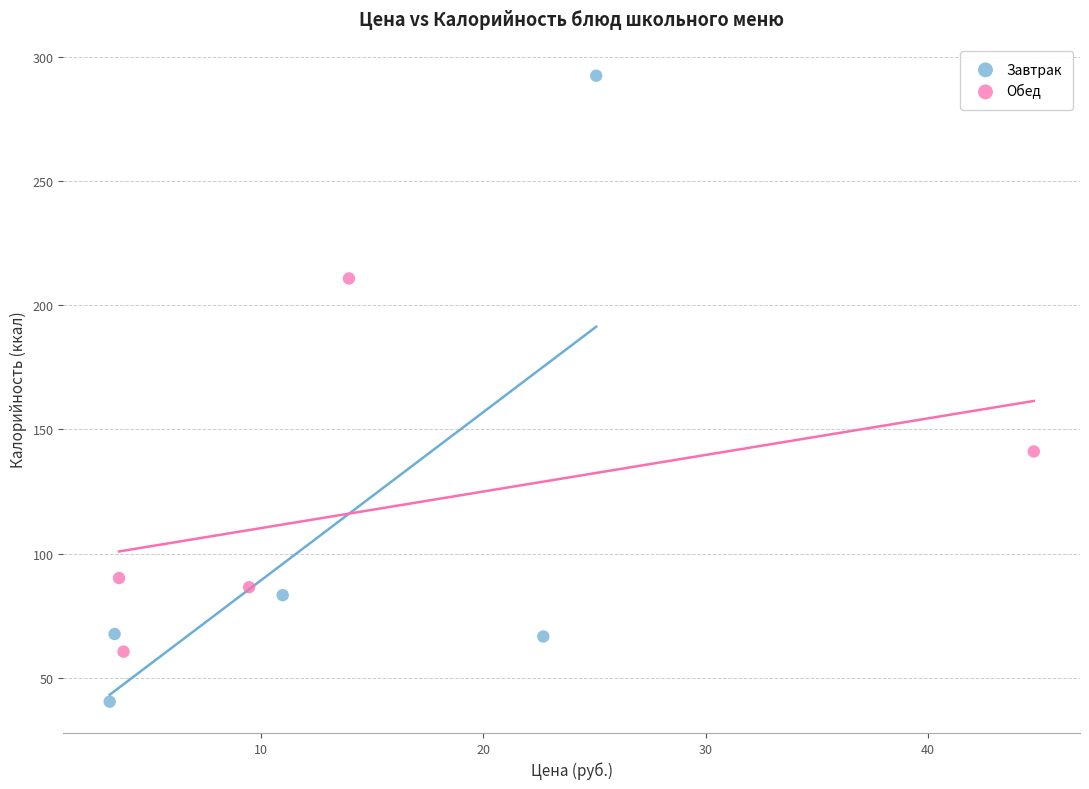

What are all the series names shown in the legend?

Завтрак, Обед